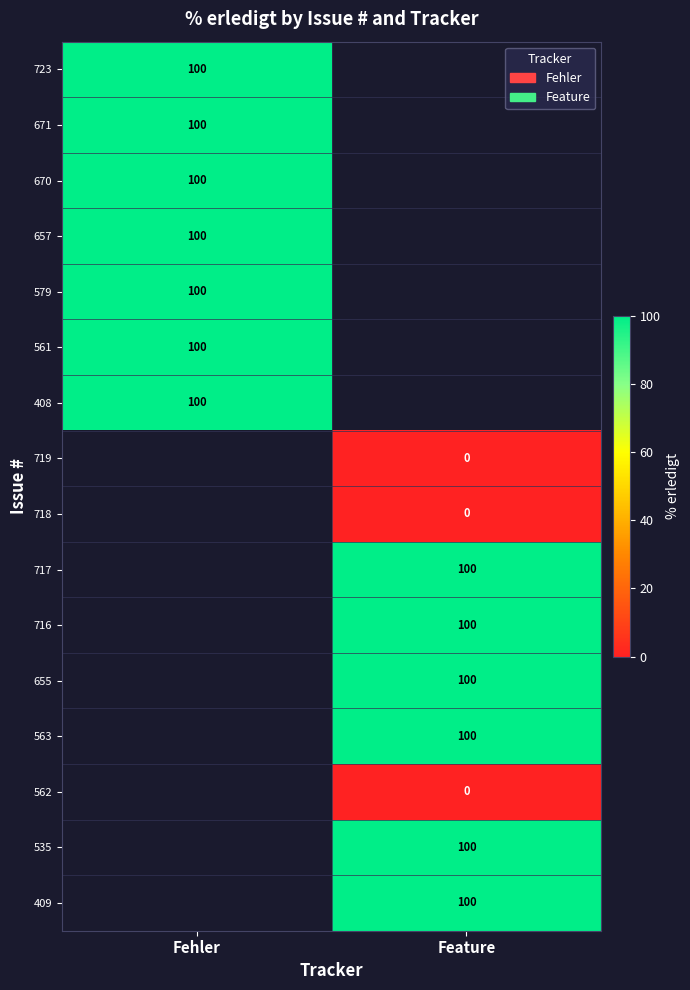

The 657 series shows 26 at Fehler. True or false?

False